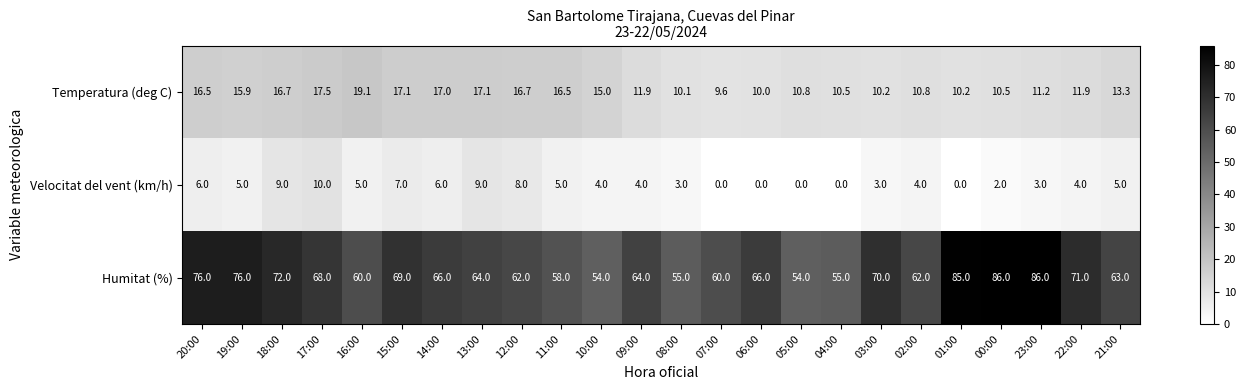

What is the sum of all Velocitat del vent (km/h) values?

102.0